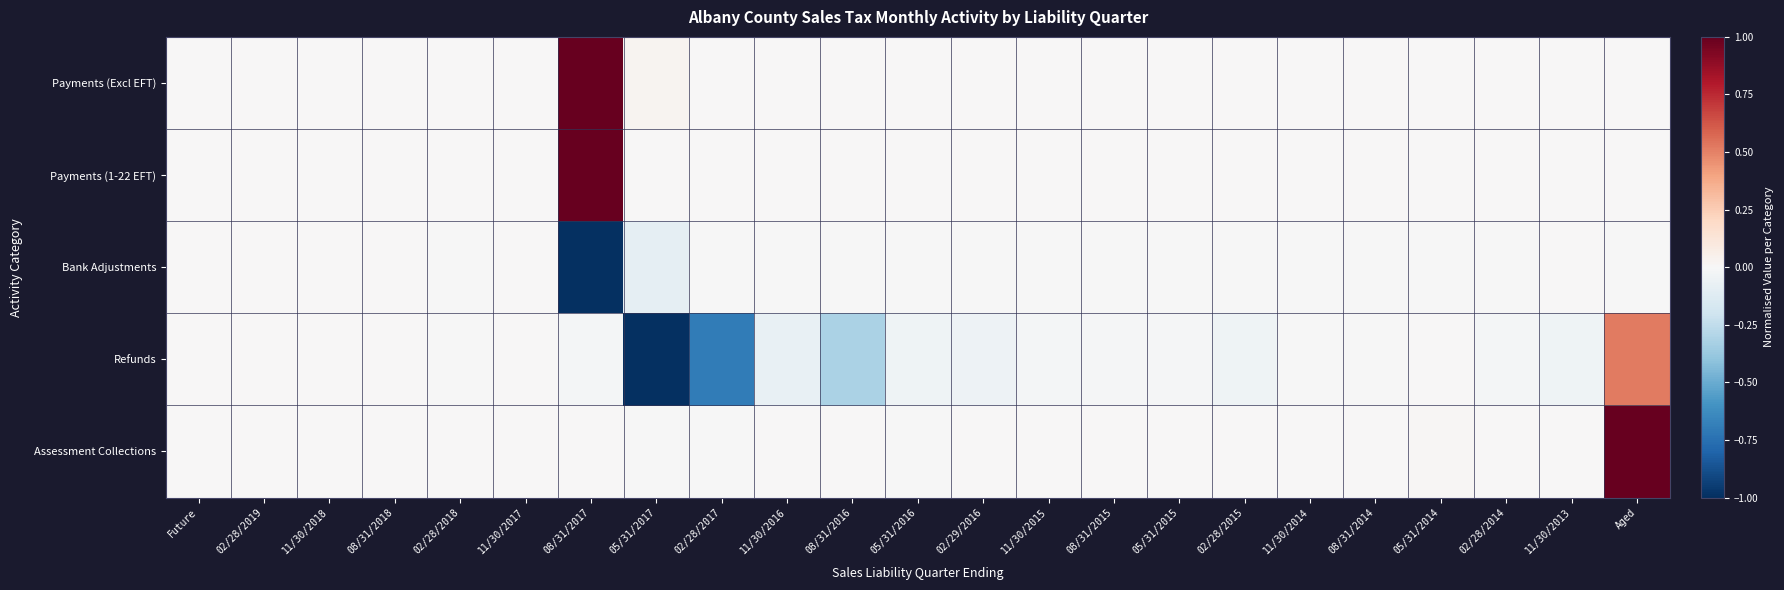

Reading right to left, transcribe all the data shown in this chart.

Payments (Excl EFT): Aged=0.0	11/30/2013=0.0	02/28/2014=0.0	05/31/2014=0.0	08/31/2014=0.0	11/30/2014=0.0	02/28/2015=0.0	05/31/2015=0.0	08/31/2015=0.0	11/30/2015=0.0	02/29/2016=0.0	05/31/2016=0.0	08/31/2016=0.0	11/30/2016=0.0	02/28/2017=0.0	05/31/2017=0.0	08/31/2017=1.0	11/30/2017=0.0	02/28/2018=0.0	08/31/2018=0.0	11/30/2018=0.0	02/28/2019=0.0	Future=0.0
Payments (1-22 EFT): Aged=0.0	11/30/2013=0.0	02/28/2014=0.0	05/31/2014=0.0	08/31/2014=0.0	11/30/2014=0.0	02/28/2015=0.0	05/31/2015=0.0	08/31/2015=0.0	11/30/2015=0.0	02/29/2016=0.0	05/31/2016=0.0	08/31/2016=0.0	11/30/2016=0.0	02/28/2017=0.0	05/31/2017=0.0	08/31/2017=1.0	11/30/2017=0.0	02/28/2018=0.0	08/31/2018=0.0	11/30/2018=0.0	02/28/2019=0.0	Future=0.0
Bank Adjustments: Aged=-0.0	11/30/2013=0.0	02/28/2014=-0.0	05/31/2014=-0.0	08/31/2014=-0.0	11/30/2014=-0.0	02/28/2015=-0.0	05/31/2015=-0.0	08/31/2015=-0.0	11/30/2015=-0.0	02/29/2016=-0.0	05/31/2016=-0.0	08/31/2016=-0.0	11/30/2016=-0.0	02/28/2017=-0.0	05/31/2017=-0.1	08/31/2017=-1.0	11/30/2017=0.0	02/28/2018=-0.0	08/31/2018=0.0	11/30/2018=0.0	02/28/2019=0.0	Future=0.0
Refunds: Aged=0.5	11/30/2013=-0.0	02/28/2014=-0.0	05/31/2014=0.0	08/31/2014=-0.0	11/30/2014=-0.0	02/28/2015=-0.0	05/31/2015=-0.0	08/31/2015=-0.0	11/30/2015=-0.0	02/29/2016=-0.1	05/31/2016=-0.0	08/31/2016=-0.3	11/30/2016=-0.1	02/28/2017=-0.7	05/31/2017=-1.0	08/31/2017=-0.0	11/30/2017=0.0	02/28/2018=-0.0	08/31/2018=0.0	11/30/2018=0.0	02/28/2019=0.0	Future=0.0
Assessment Collections: Aged=1.0	11/30/2013=0.0	02/28/2014=0.0	05/31/2014=0.0	08/31/2014=0.0	11/30/2014=0.0	02/28/2015=0.0	05/31/2015=0.0	08/31/2015=0.0	11/30/2015=0.0	02/29/2016=0.0	05/31/2016=-0.0	08/31/2016=0.0	11/30/2016=0.0	02/28/2017=-0.0	05/31/2017=-0.0	08/31/2017=0.0	11/30/2017=0.0	02/28/2018=0.0	08/31/2018=0.0	11/30/2018=0.0	02/28/2019=0.0	Future=0.0